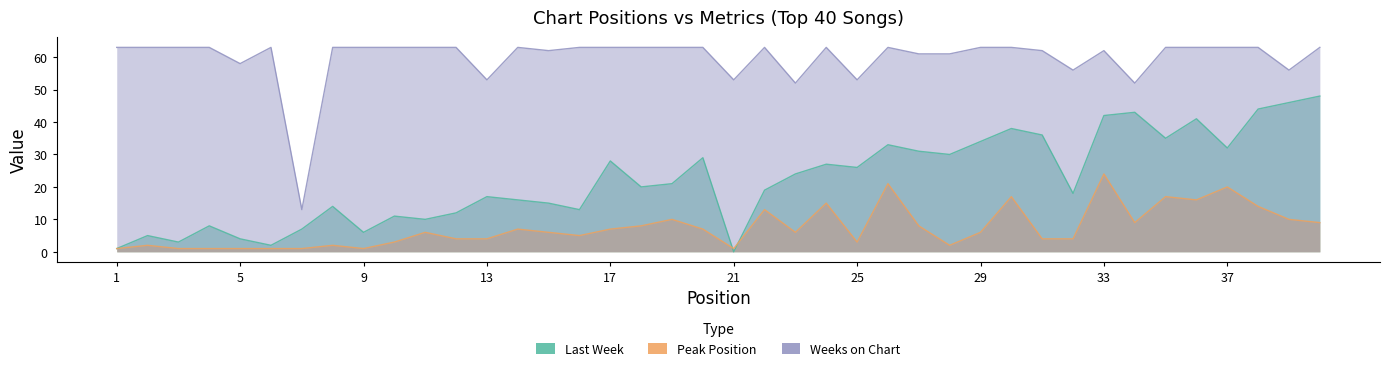

At how many categories does at least one series exceed 42?

39